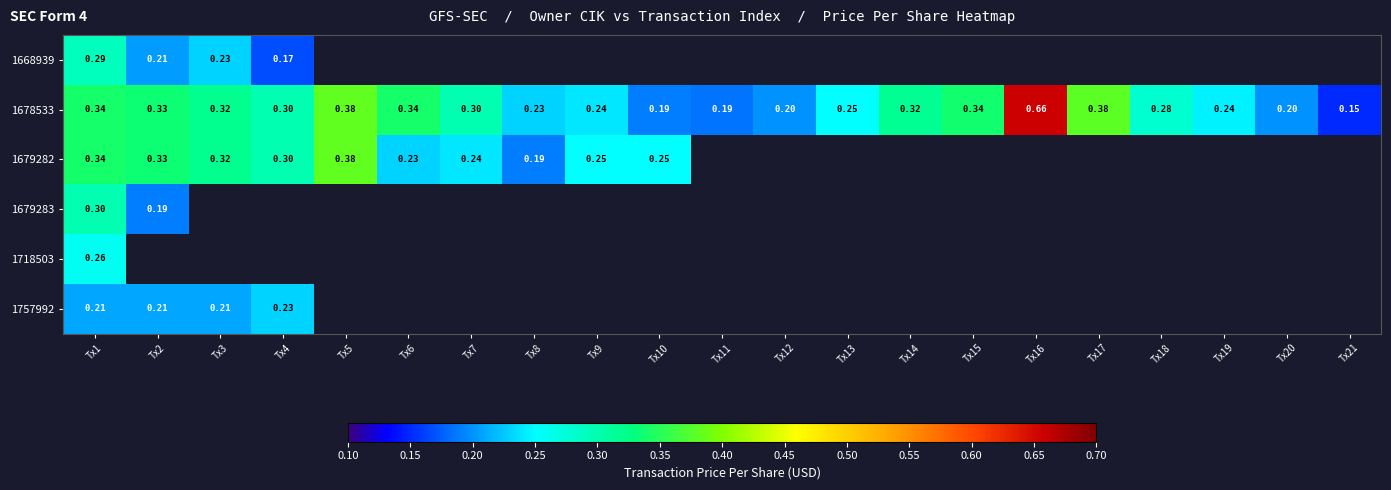

Between Tx3 and Tx4, which series saw the biggest shift?

1668939